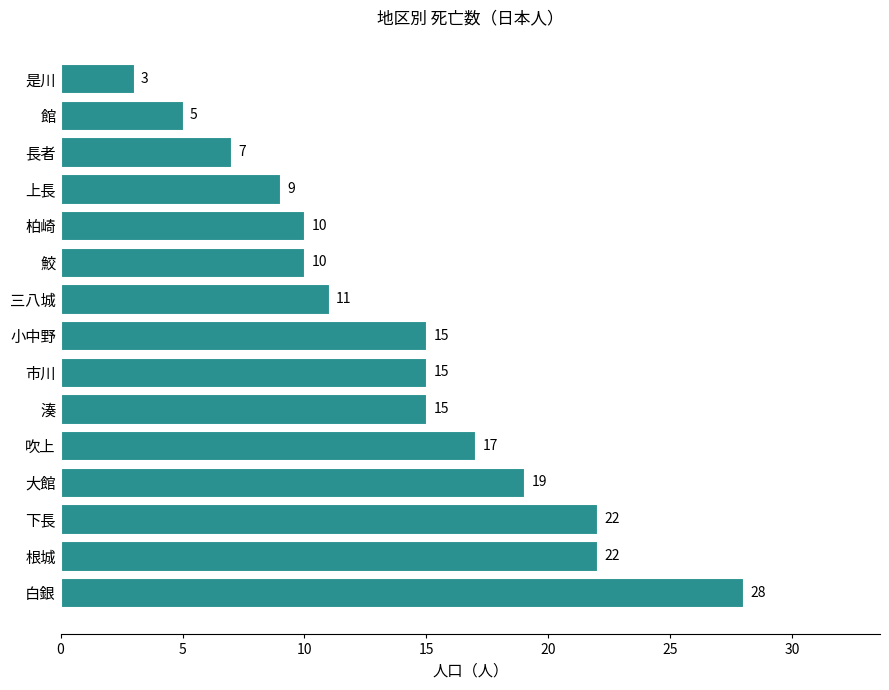

What is the approximate value at 湊?

15